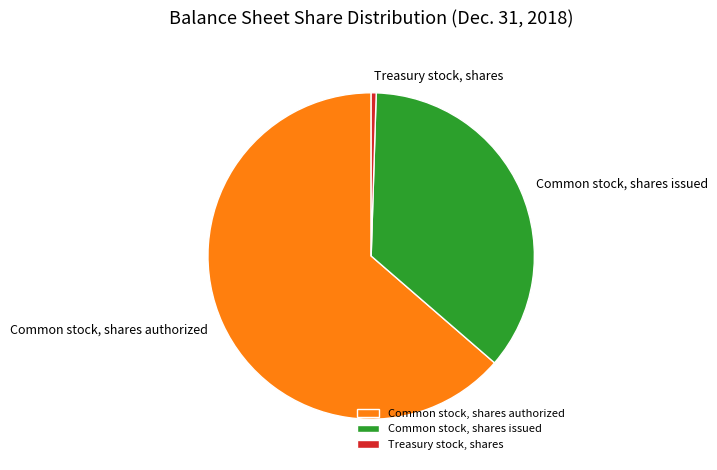

Which has a higher value, Common stock, shares issued or Treasury stock, shares?

Common stock, shares issued